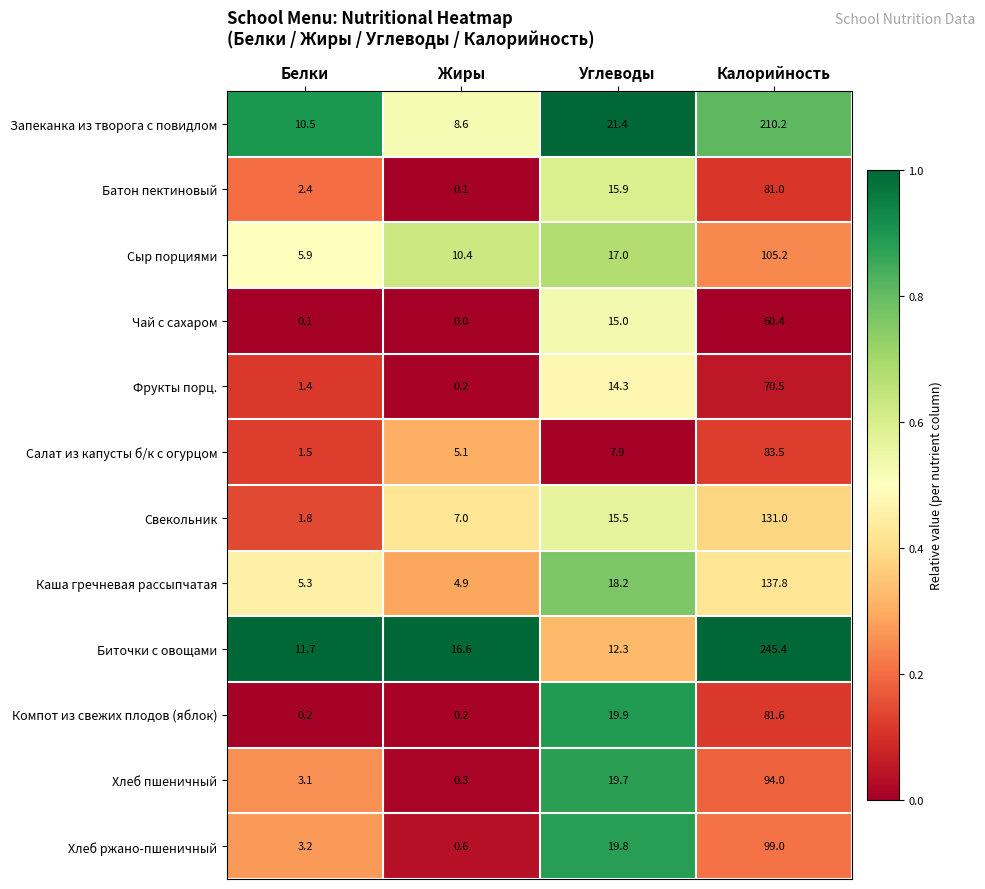

What is the difference between the highest and lowest values at Жиры?

16.6